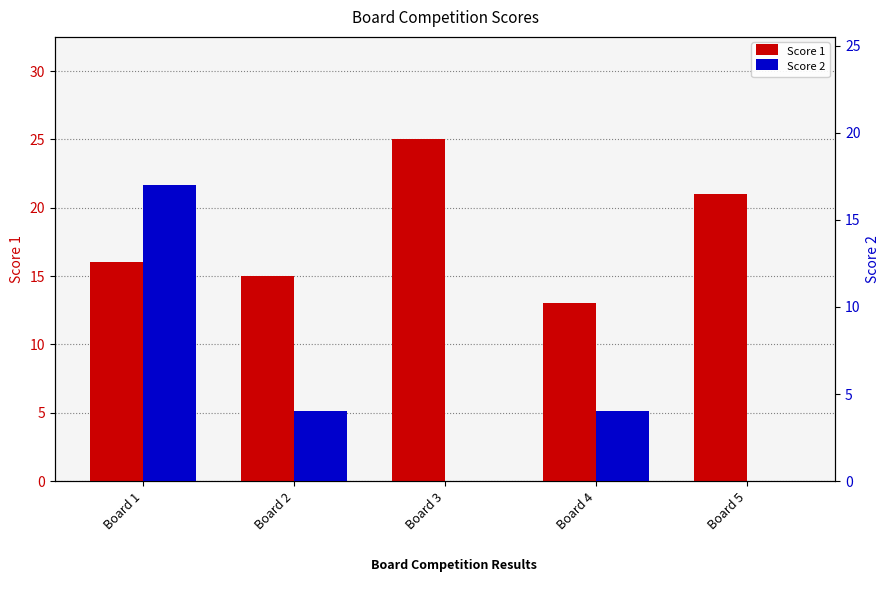

Reading left to right, transcribe all the data shown in this chart.

Score 1: Board 1=16	Board 2=15	Board 3=25	Board 4=13	Board 5=21
Score 2: Board 1=17	Board 2=4	Board 3=0	Board 4=4	Board 5=0